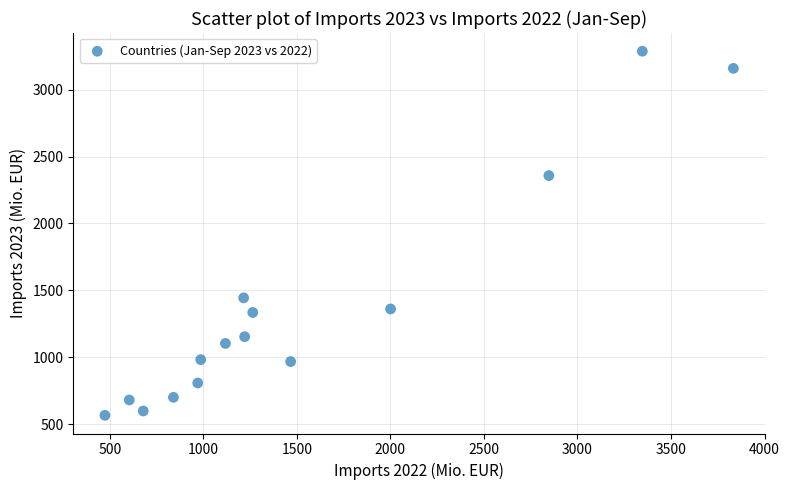

What Y value in the scatter plot is closest to 1926?

2357.5